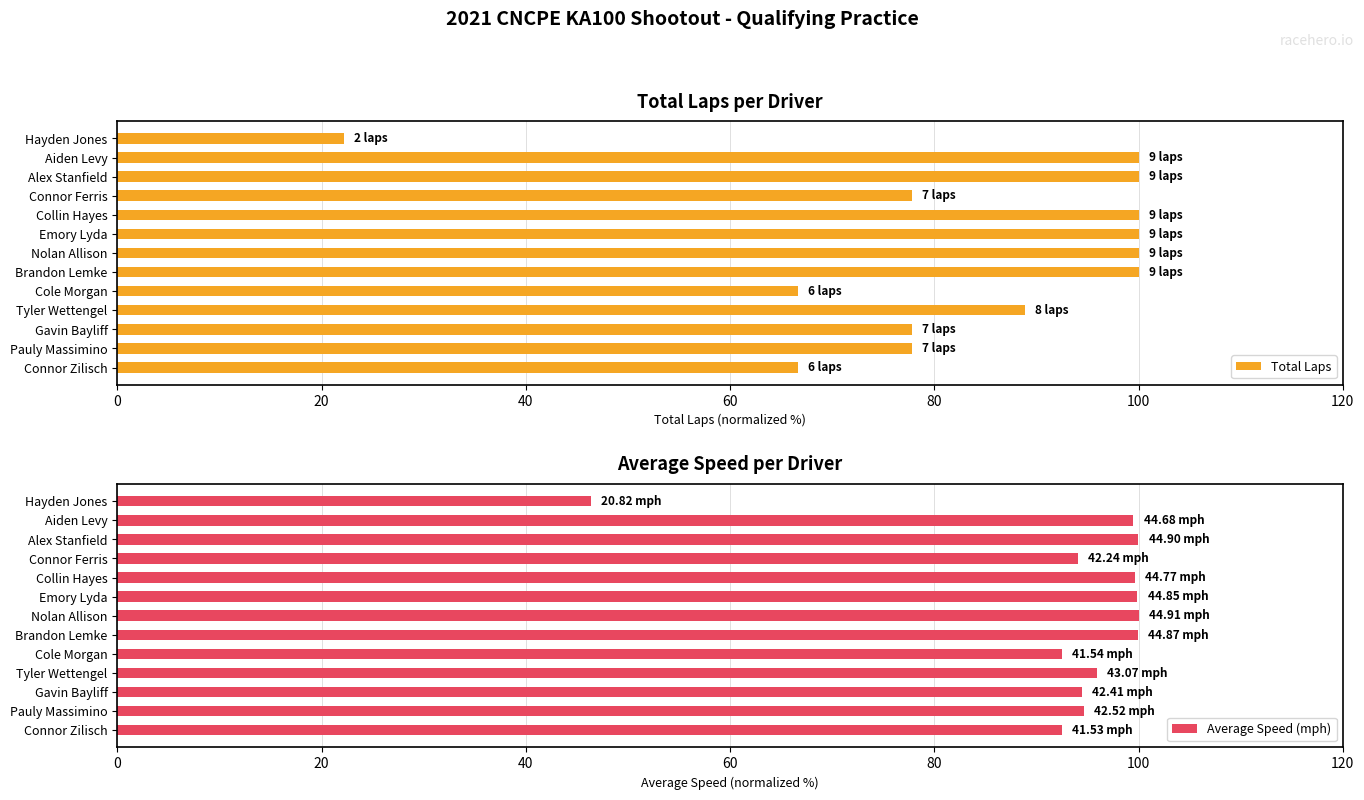

What is the sum of the Total Laps values at Brandon Lemke and Gavin Bayliff?

177.8